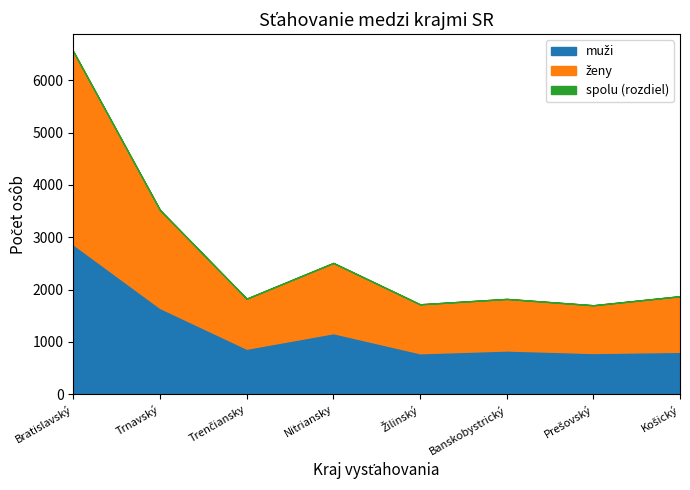

The muži series shows 783 at Žilinský. True or false?

True